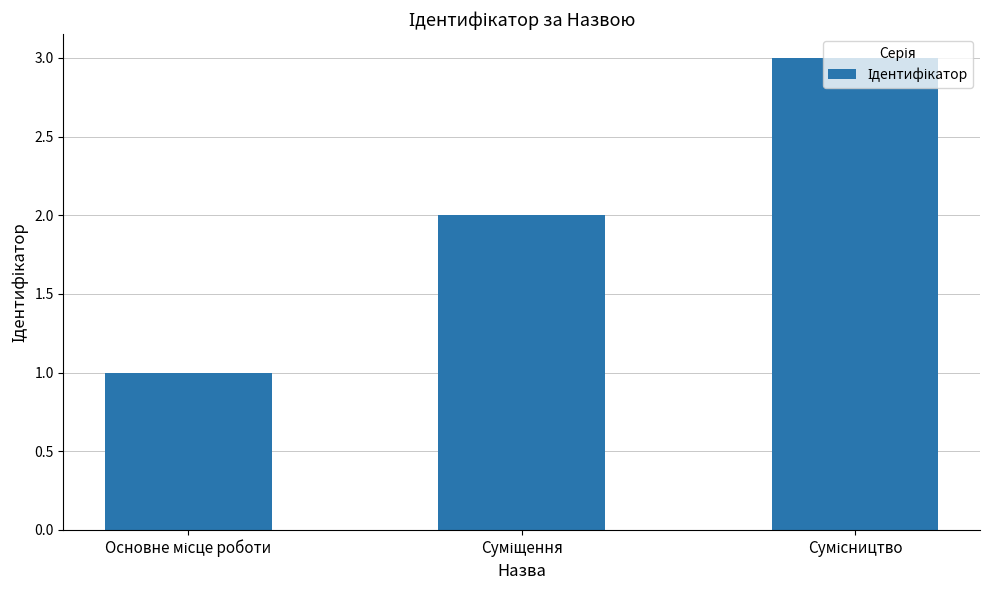

What is the sum of all values?

6